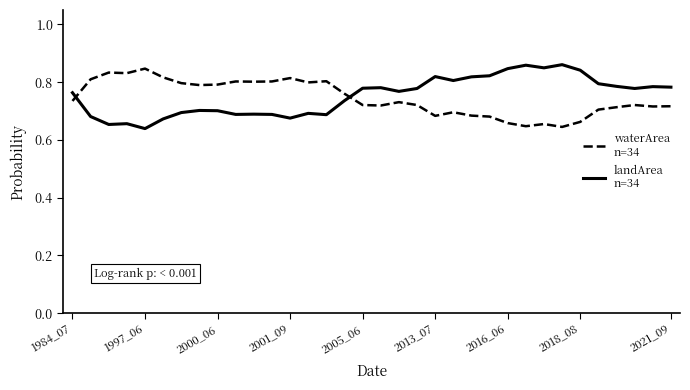

Is this an area chart (filled region under the line)?

No